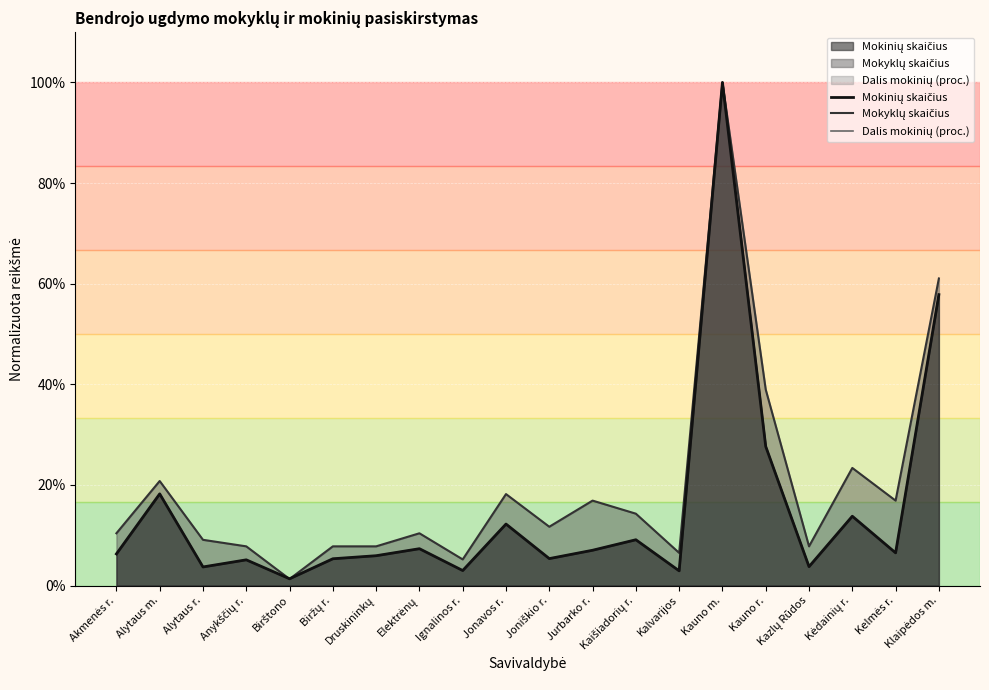

What is the average value of the Mokinių skaičius series?

15.1